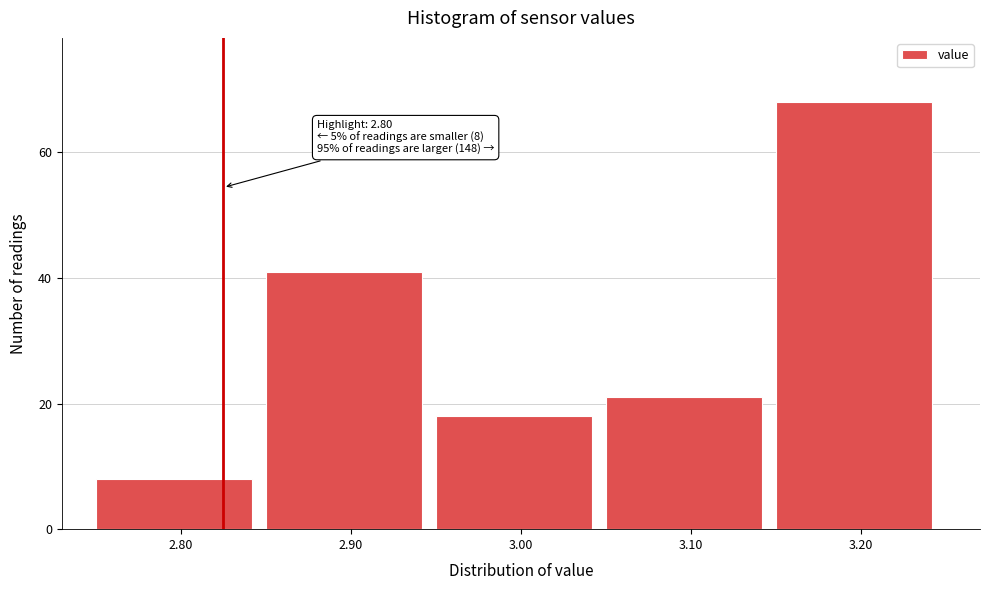

Over which range of the x-axis is the bar tallest?

3.15 to 3.25